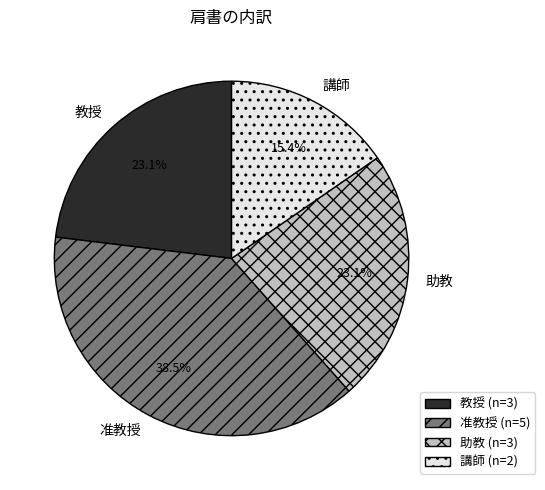

To the nearest percent, what is the combined percentage of 教授 and 講師?

38%